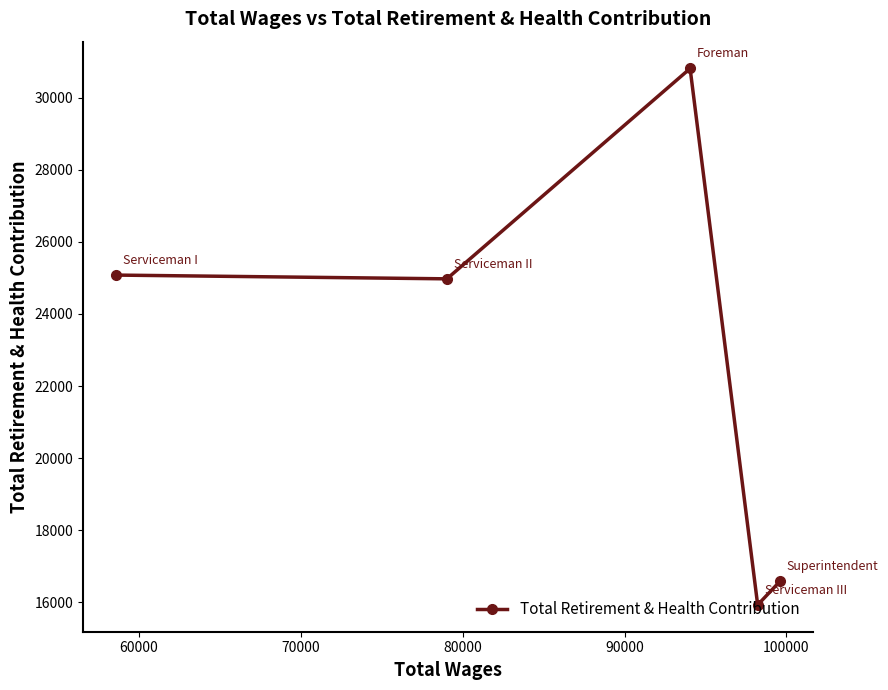

What is the average value?

22674